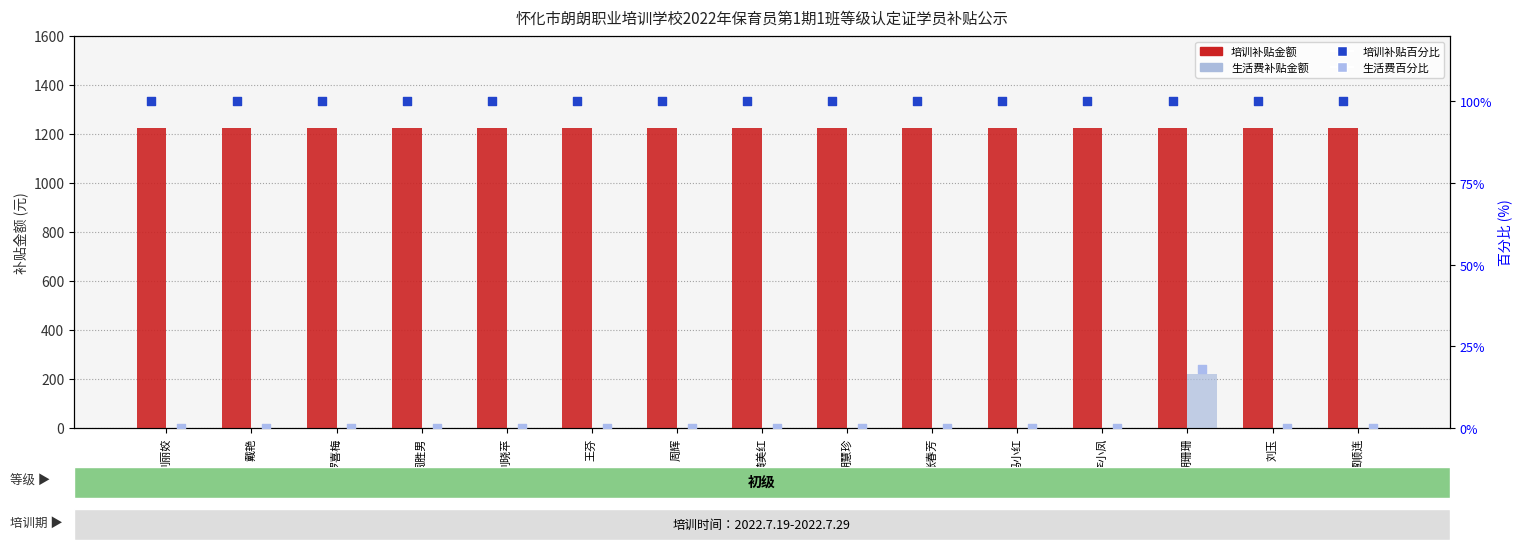

At how many categories does at least one series exceed 715?

15